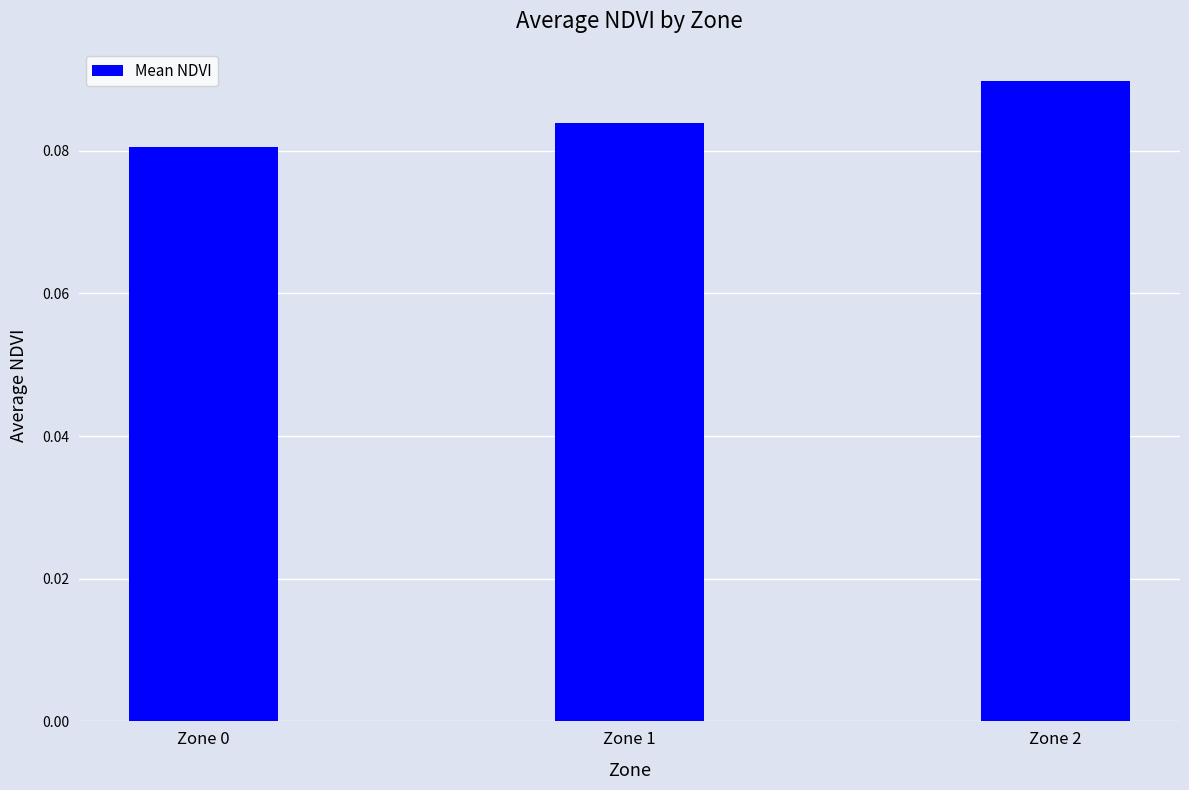

Count the values in the range 0 to 1.

3